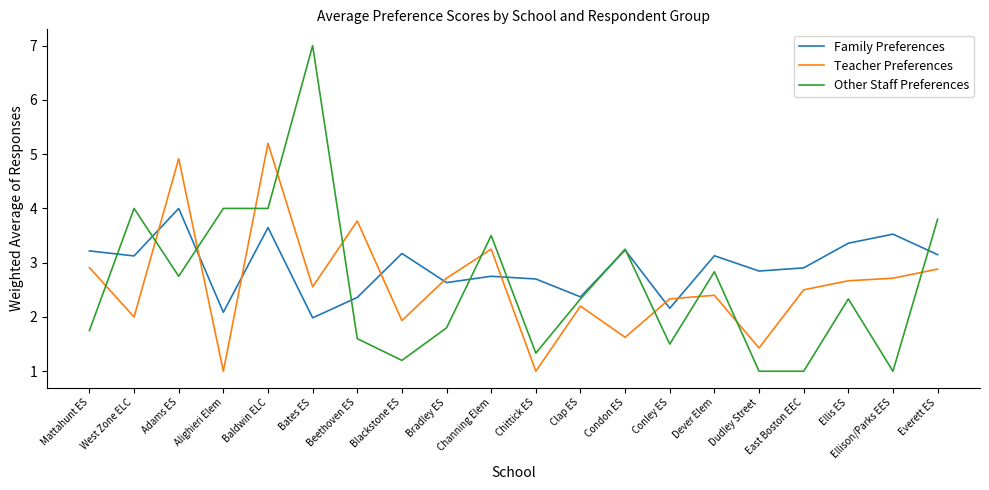

List the series in order of their peak value, lowest first.

Family Preferences, Teacher Preferences, Other Staff Preferences